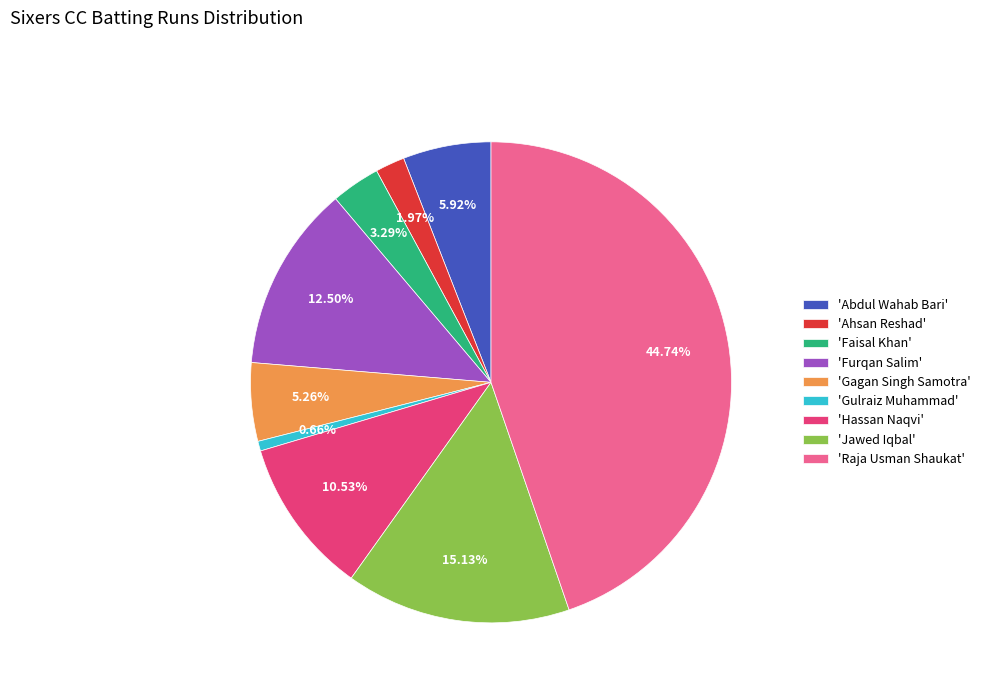

What is the smallest slice in the pie chart?

'Gulraiz Muhammad'